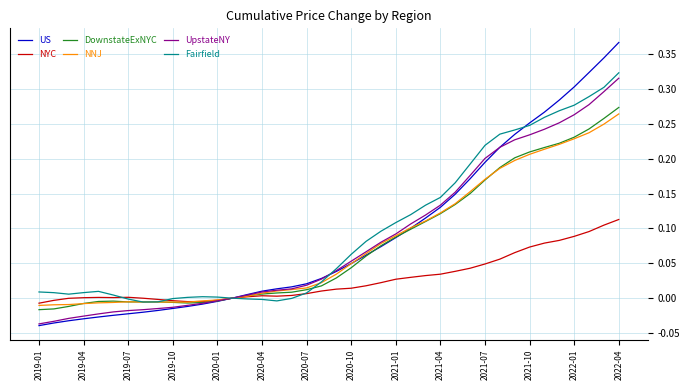

Which series has the widest spread of values?

US